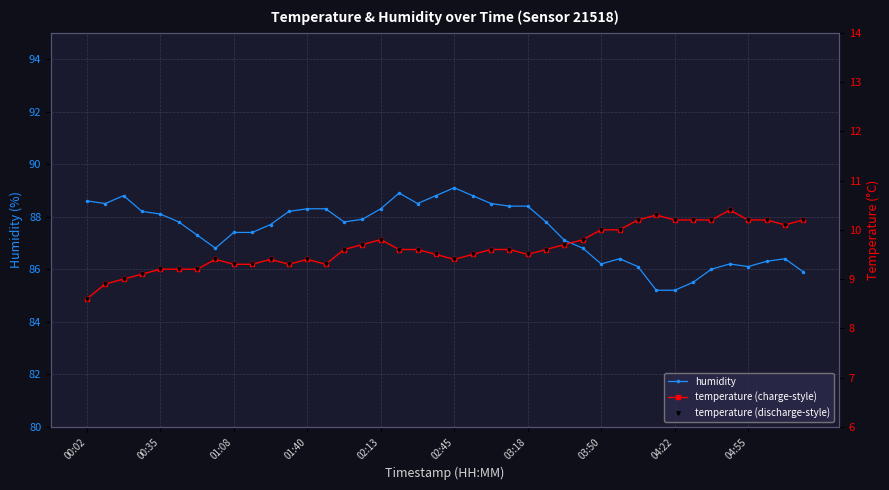

True or false: temperature (discharge-style) and temperature (charge-style) intersect in this chart.

False